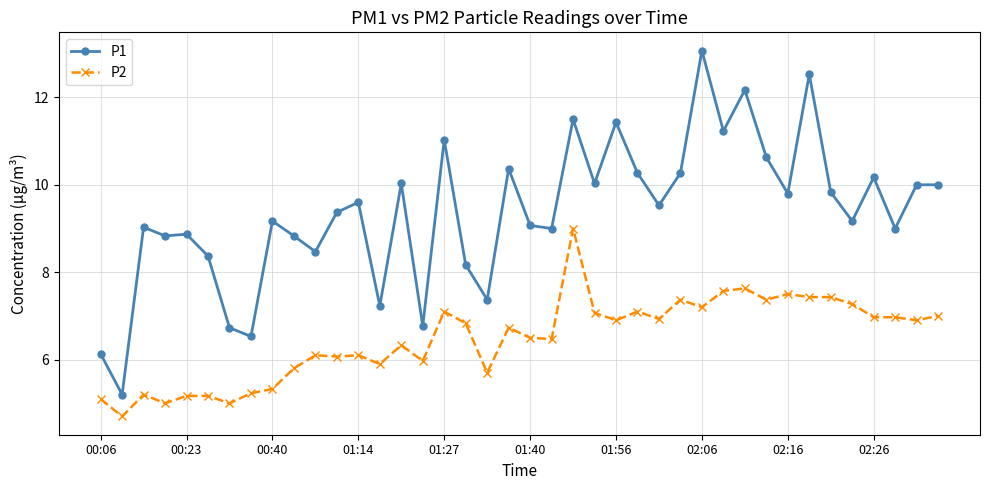

What is the value of the P1 point at the 30th from the left?

11.2